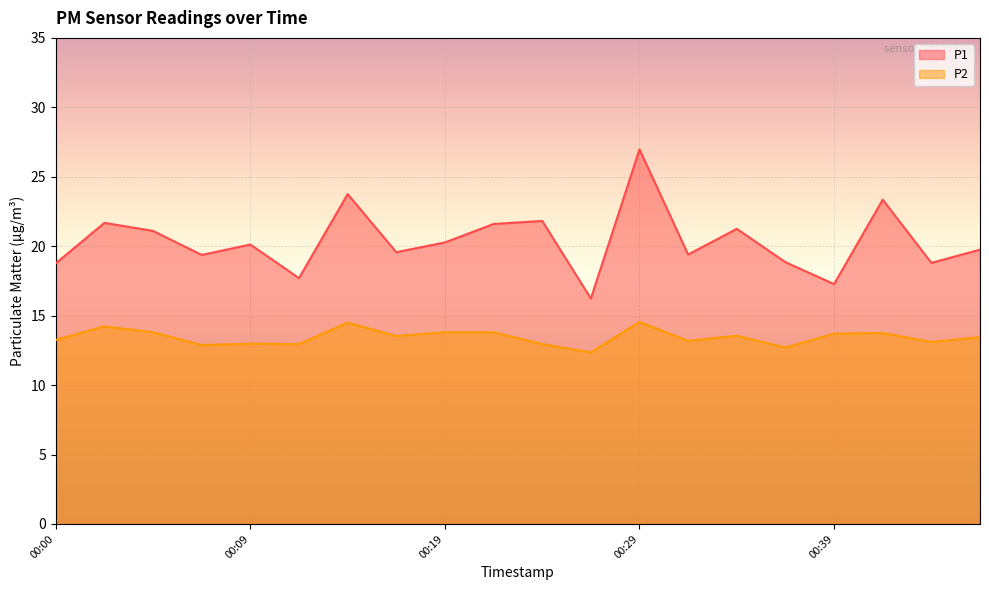

What is the spread (max minus min) of values at 00:27?

3.9